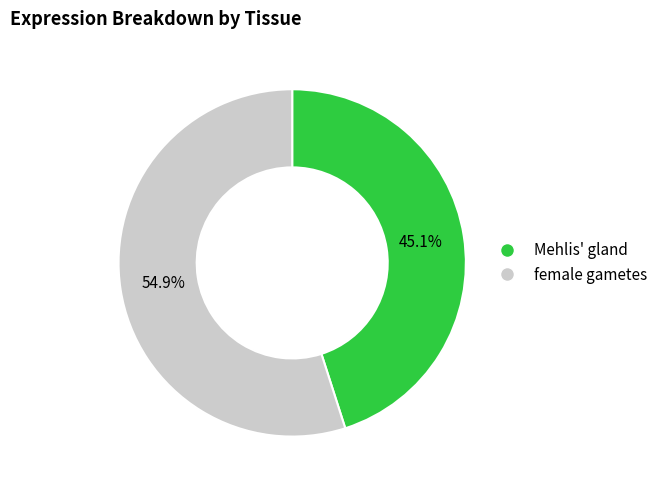

True or false: female gametes accounts for 62% of the total.

False